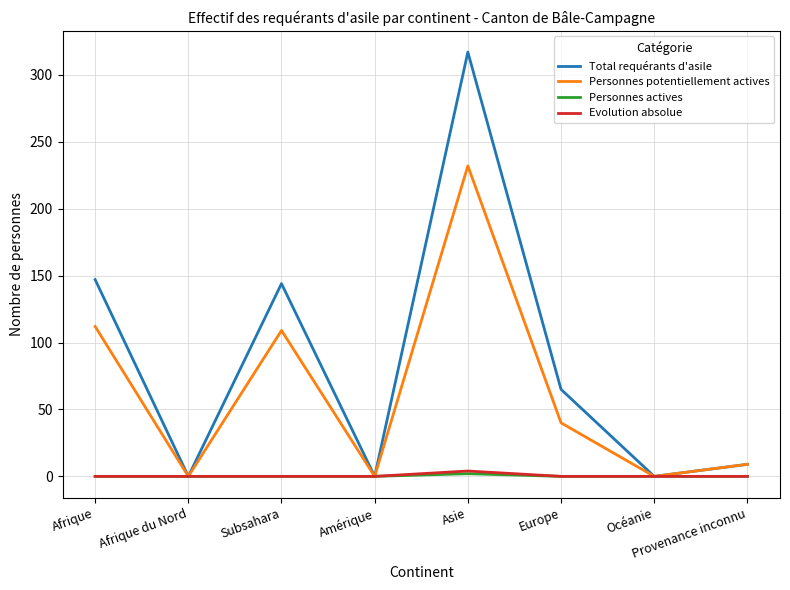

What is the sum of all Total requérants d'asile values?

682